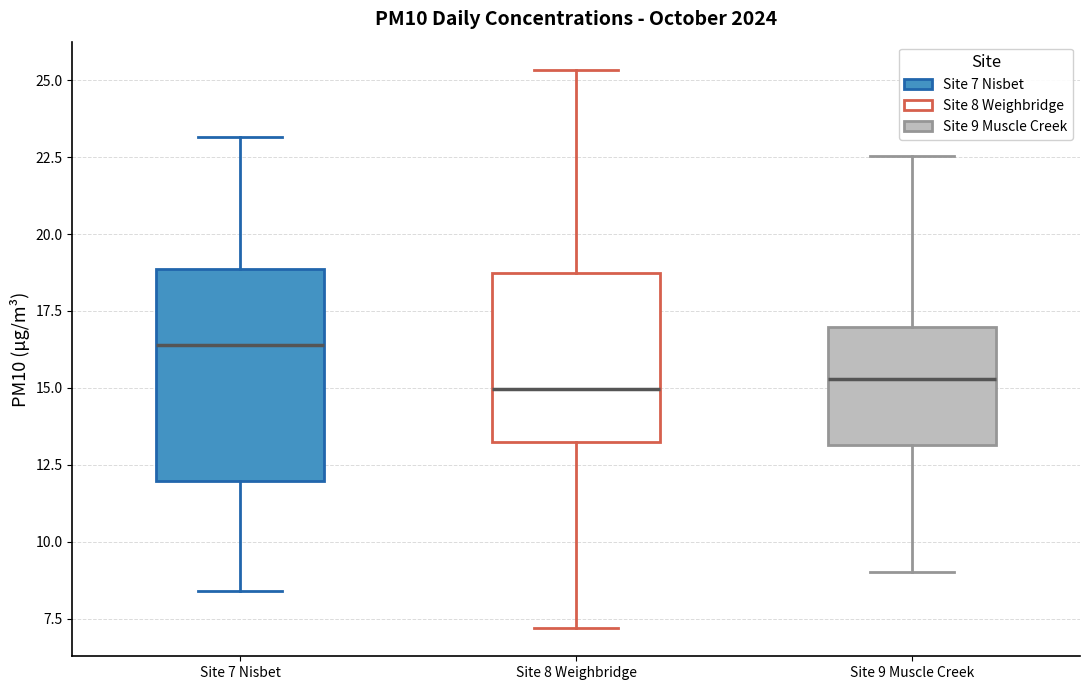

Comparing the boxes themselves (not the whiskers), which one is the tallest?

Site 7 Nisbet